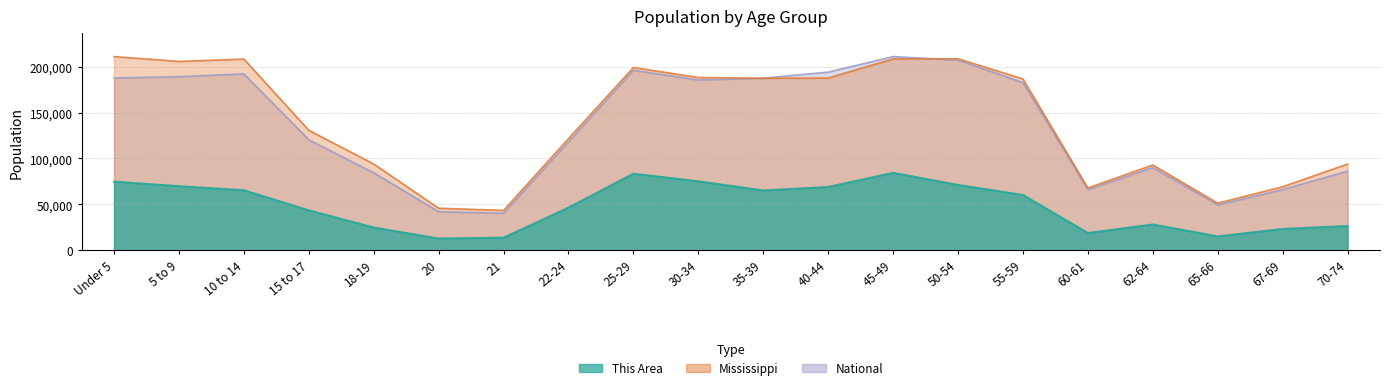

How many data points does each series have?

20